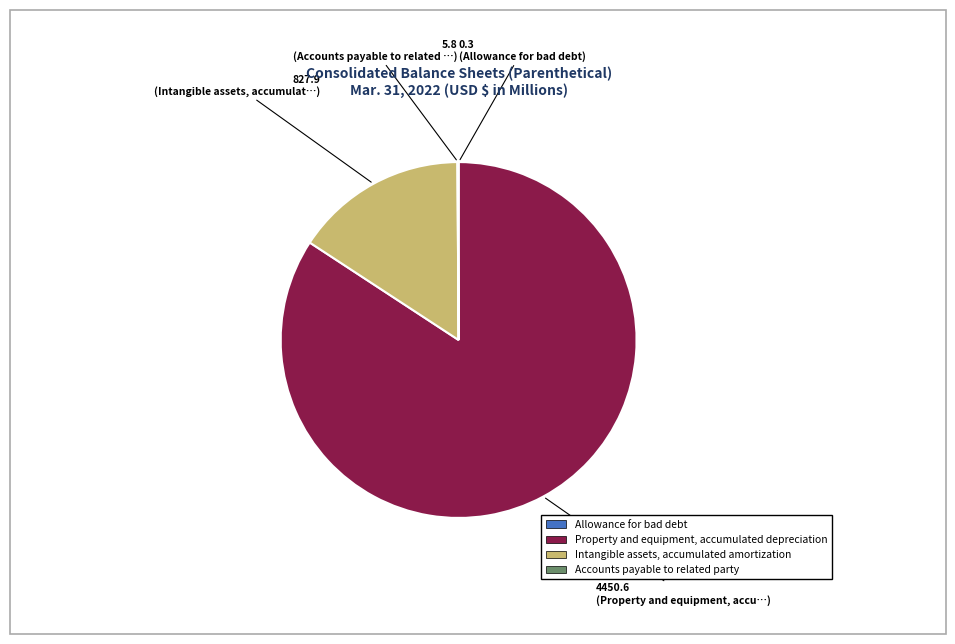

What is the largest slice in the pie chart?

Property and equipment, accumulated depreciation